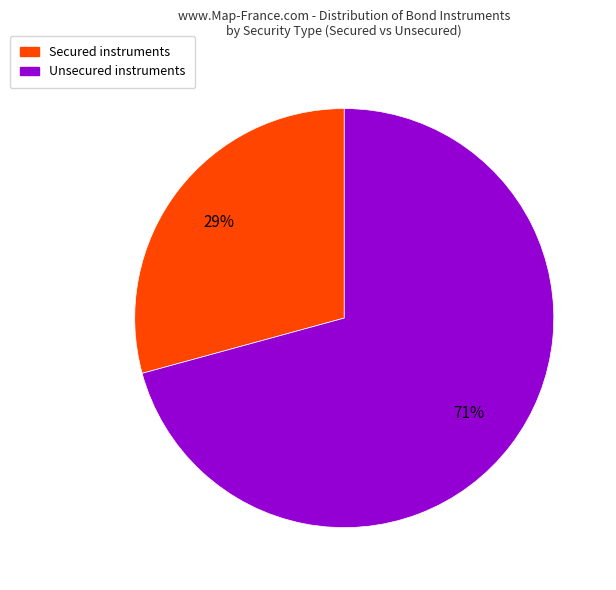

To the nearest percent, what is the average slice percentage?

50%